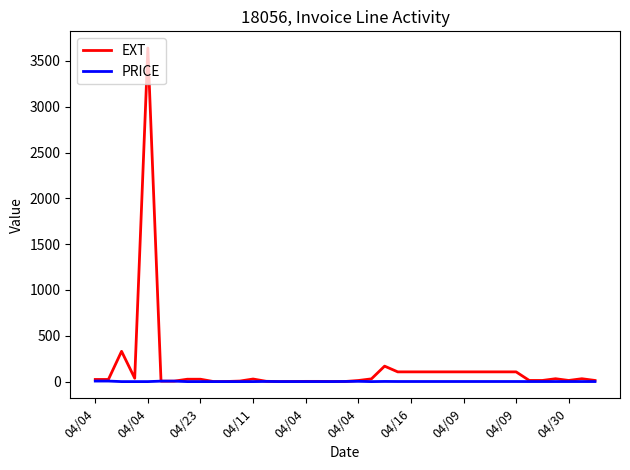

What is the maximum value shown in the chart?

3640.4